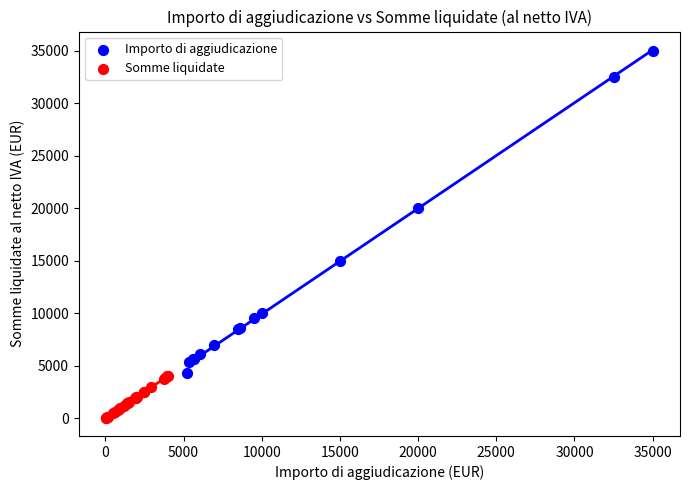

Which series contains the lowest Y value?

Somme liquidate